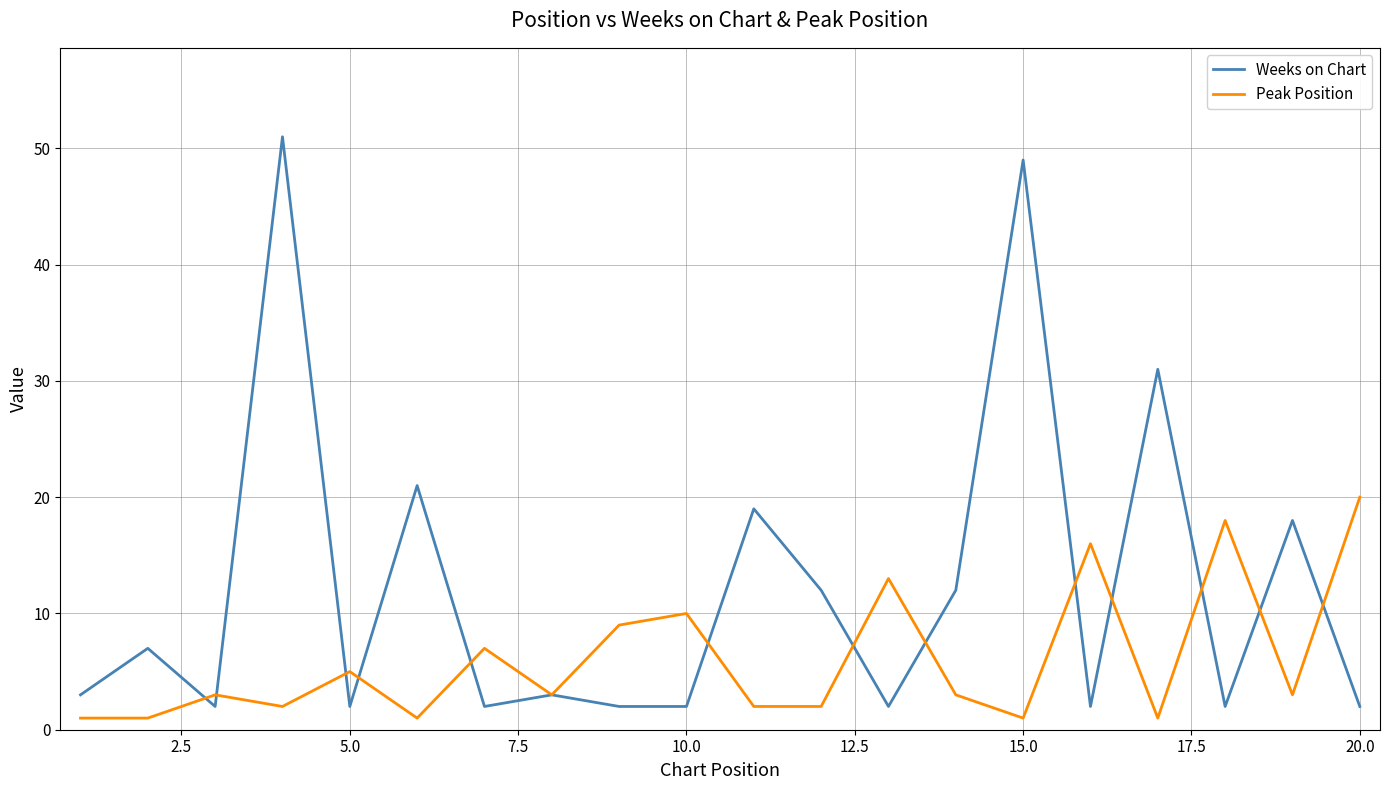

In Peak Position, how many points are higher than both neighbors (excluding endpoints)?

7